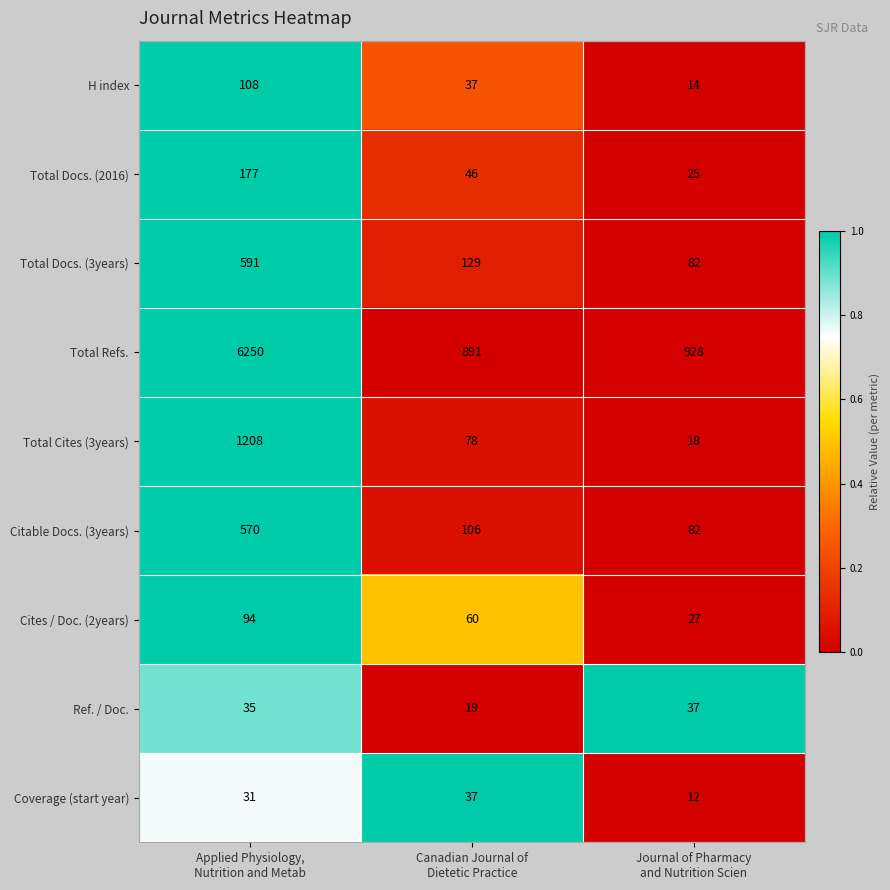

Reading left to right, transcribe all the data shown in this chart.

H index: 108	37	14
Total Docs. (2016): 177	46	25
Total Docs. (3years): 591	129	82
Total Refs.: 6250	891	928
Total Cites (3years): 1208	78	18
Citable Docs. (3years): 570	106	82
Cites / Doc. (2years): 94	60	27
Ref. / Doc.: 35	19	37
Coverage (start year): 31	37	12